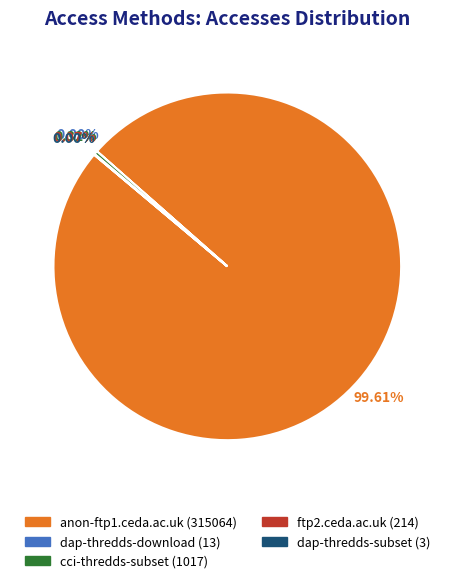

Which has a higher value, anon-ftp1.ceda.ac.uk (315064) or cci-thredds-subset (1017)?

anon-ftp1.ceda.ac.uk (315064)